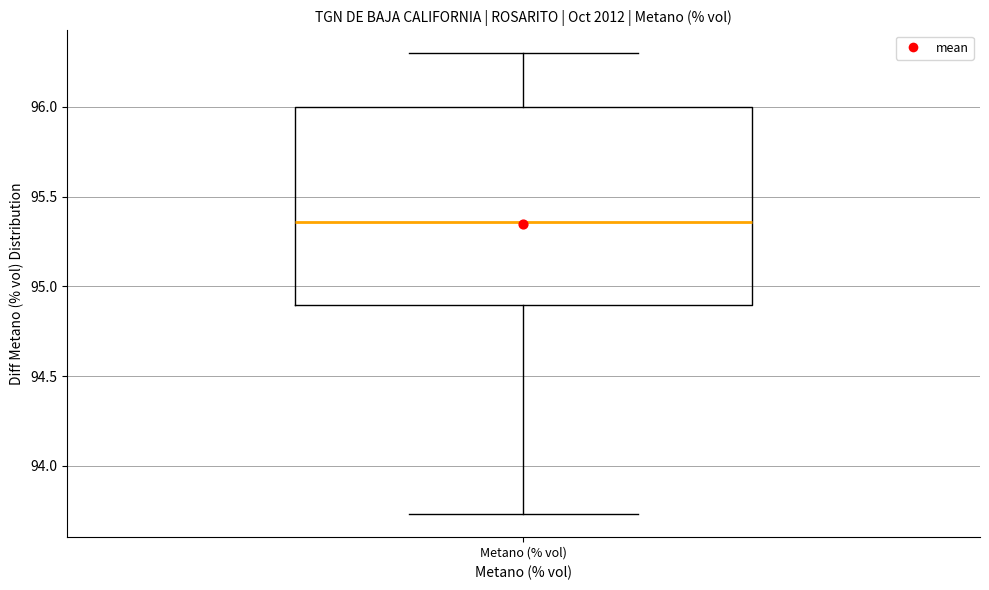

Read this box plot against the y-axis: the position of the median line, the range covered by the box, and the ends of both whiskers. The values are not printed on the chart, so give them approximately, as read against the axis.

median 95.35, box 94.90 to 96.00, whiskers 93.75 to 96.30